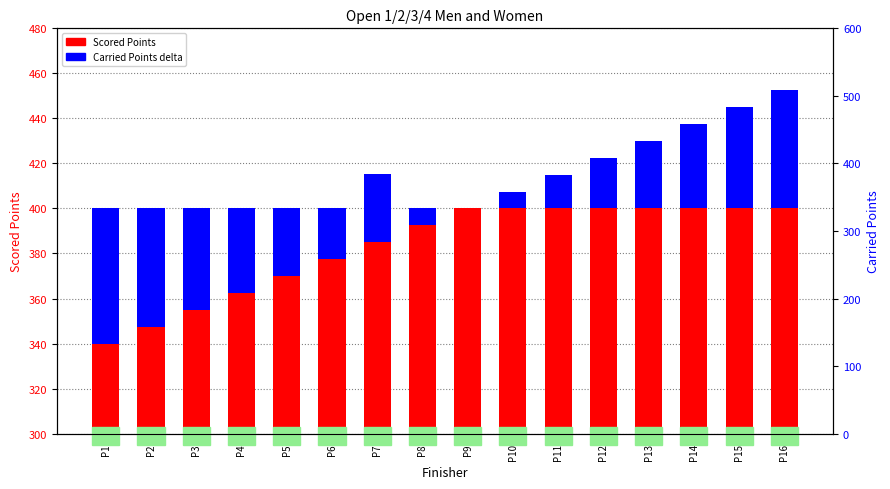

True or false: Scored Points has a value of 246.0 at P14.

False